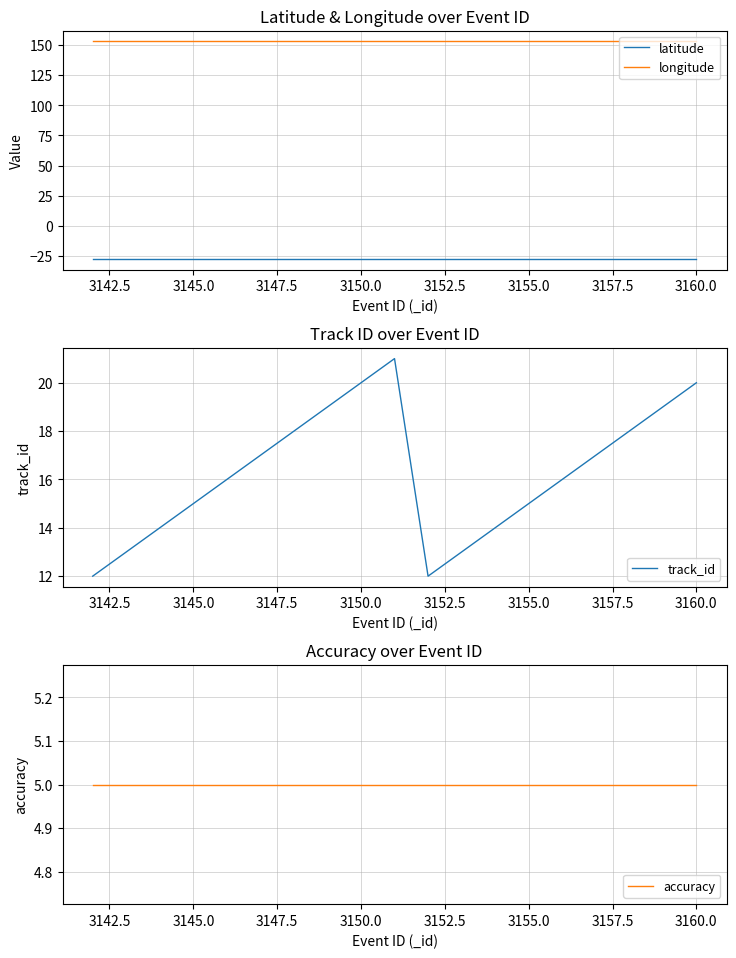

Is it true that longitude equals 152.9 at 3160.0?

True